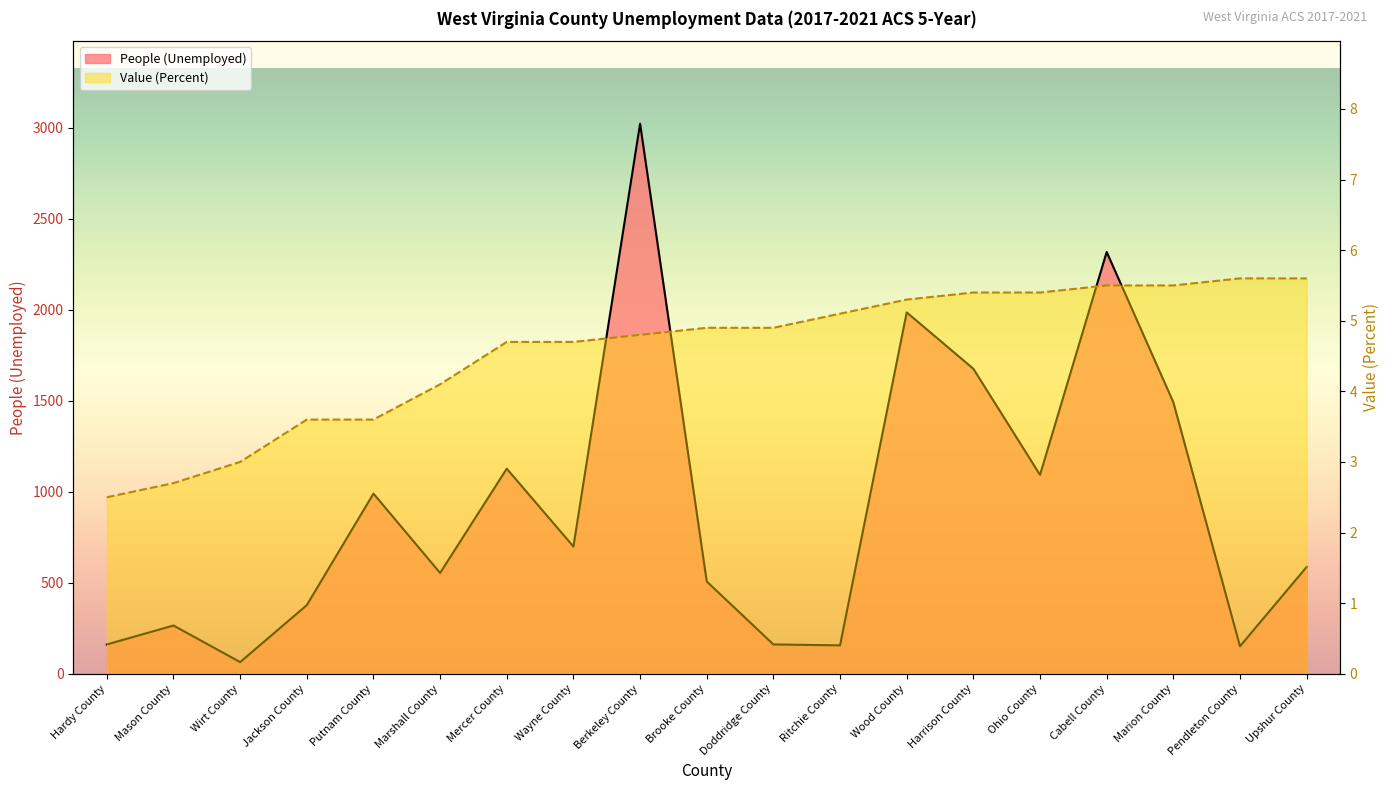

What is the difference between the maximum and minimum values in the People (Unemployed) series?

2959.0